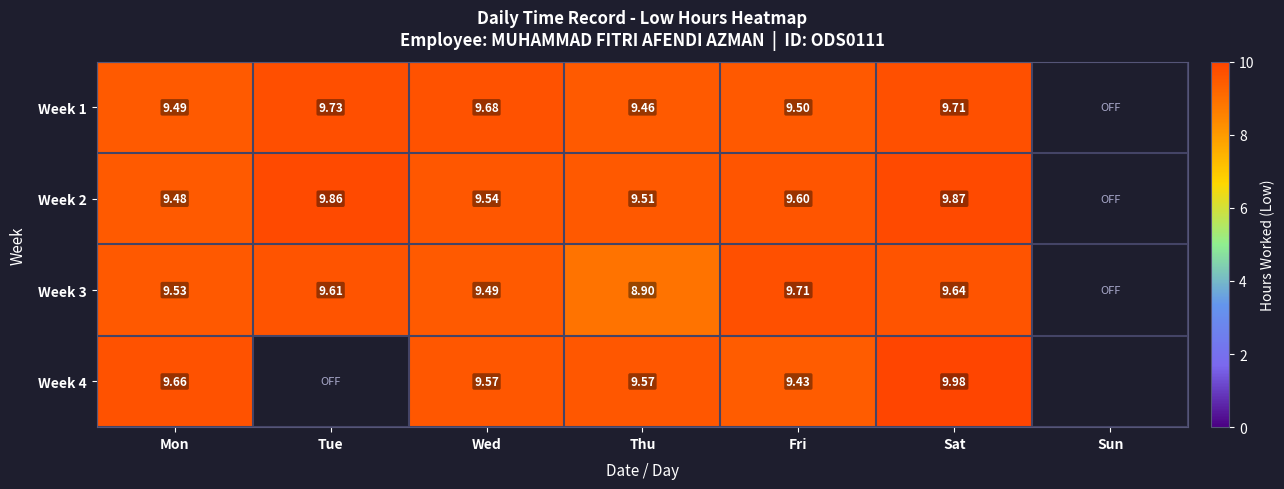

Is the value of Week 4 at Fri greater than the value of Week 1 at Fri?

No